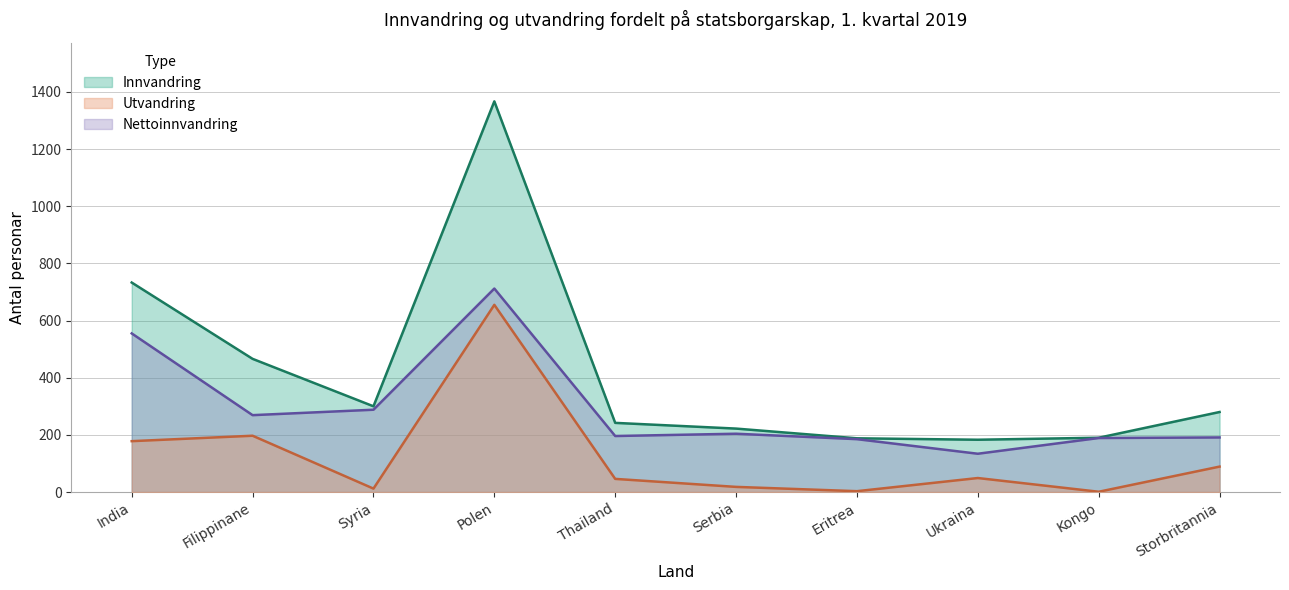

Is it true that Innvandring equals 102 at Serbia?

False